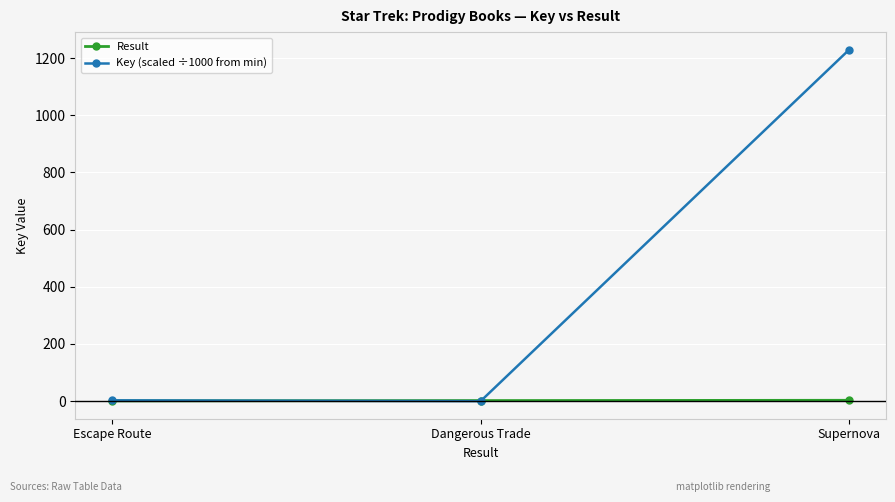

List the series in order of their overall mean, highest first.

Key (scaled ÷1000 from min), Result